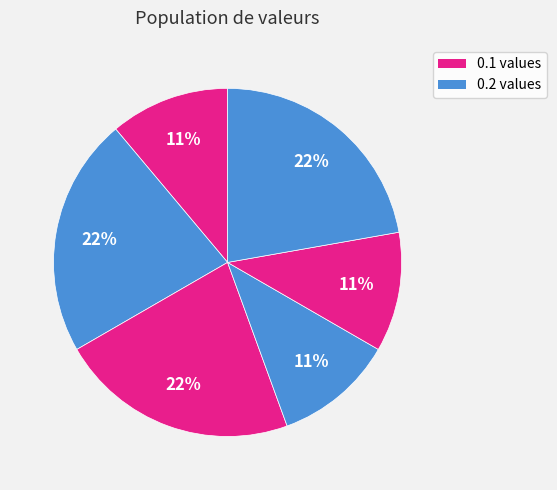

To the nearest percent, what is the average slice percentage?

17%